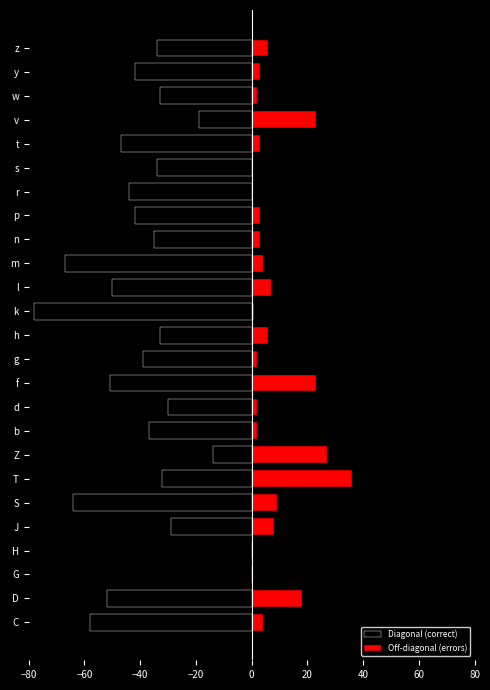

Rank the series by their average value, from lowest to highest.

Diagonal (correct), Off-diagonal (errors)